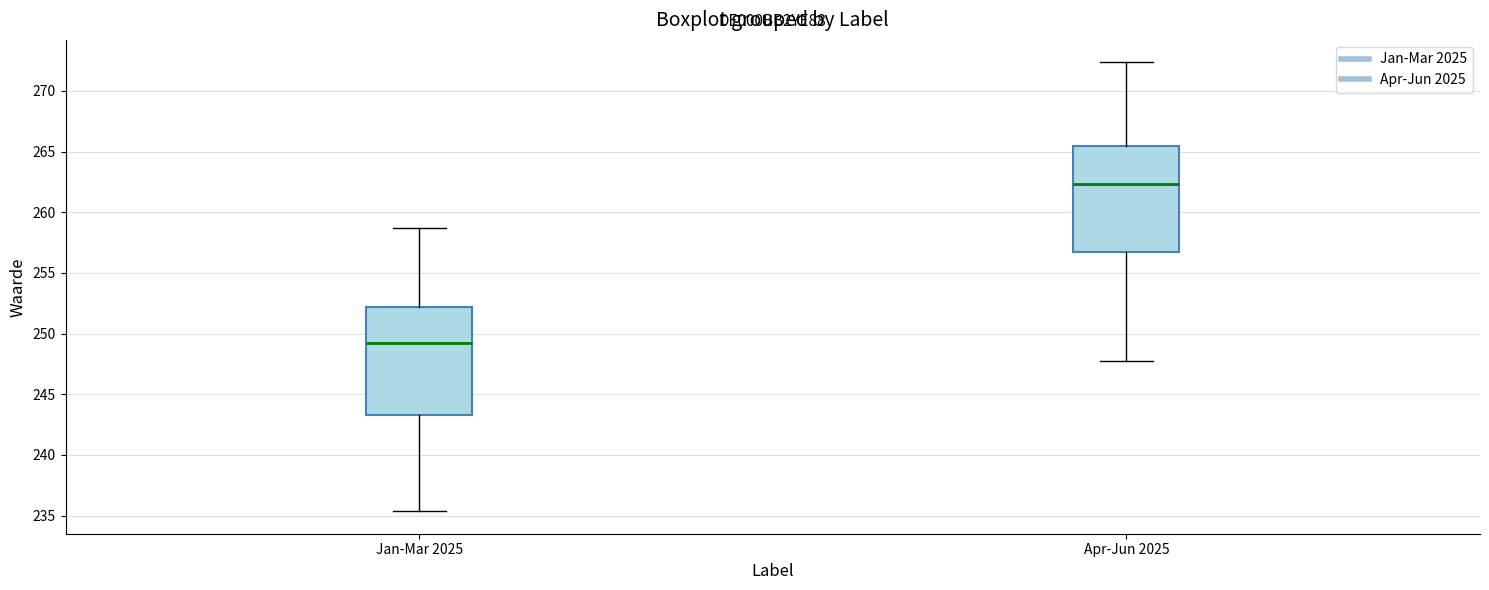

Reading left to right, transcribe this box plot: for each box, give where its median line is, the range the box spans, and where its two whiskers end, as read against the y-axis. The values are not printed on the chart, so give them approximately, as read against the axis.

Jan-Mar 2025: median 249.0, box 243.5 to 252.0, whiskers 235.5 to 258.5
Apr-Jun 2025: median 262.5, box 257.0 to 265.5, whiskers 248.0 to 272.5